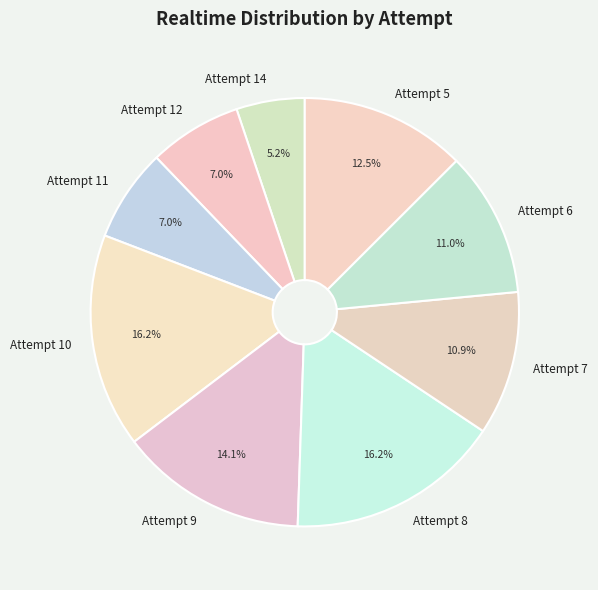

True or false: Attempt 9 accounts for 8% of the total.

False